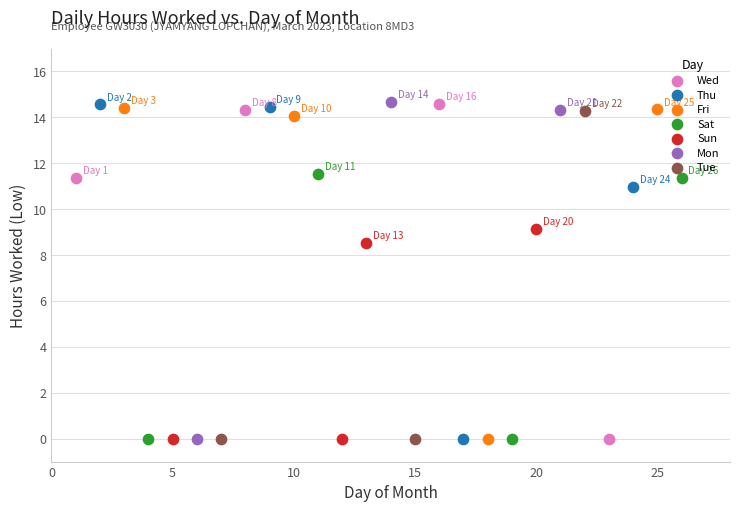

What are all the series names shown in the legend?

Wed, Thu, Fri, Sat, Sun, Mon, Tue